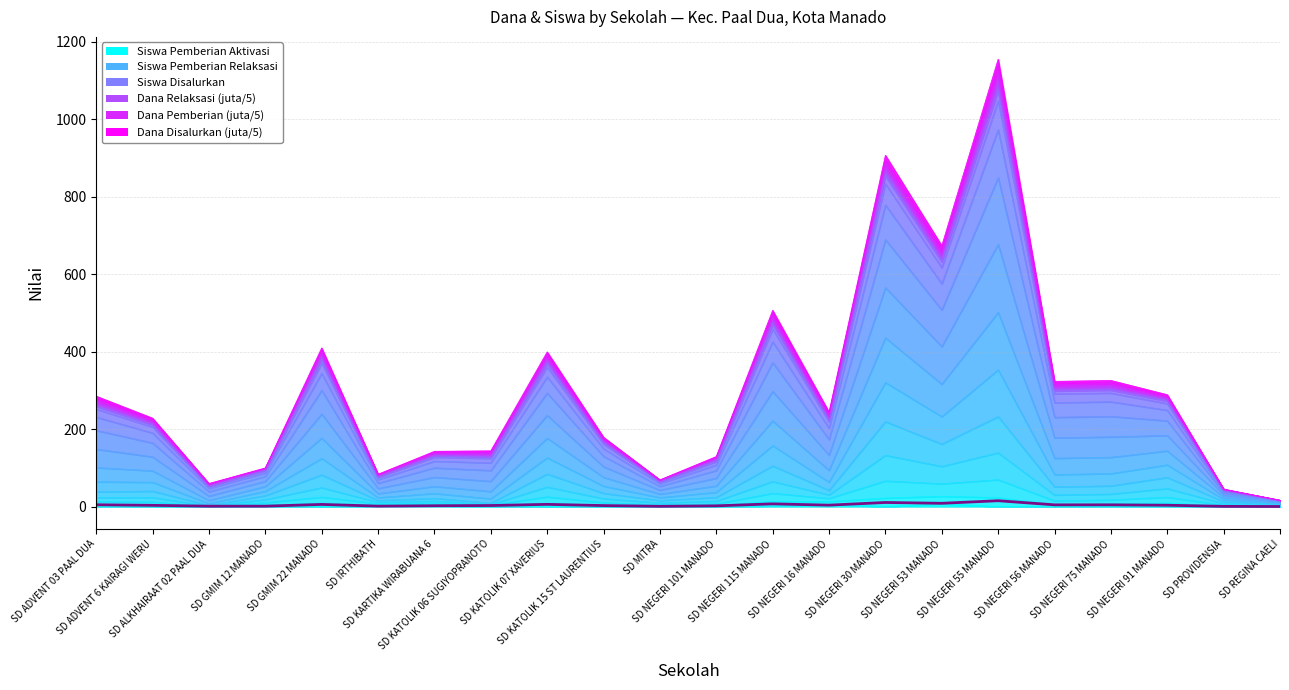

What is the change in value from SD ADVENT 03 PAAL DUA to SD KATOLIK 15 ST LAURENTIUS?

-2.1